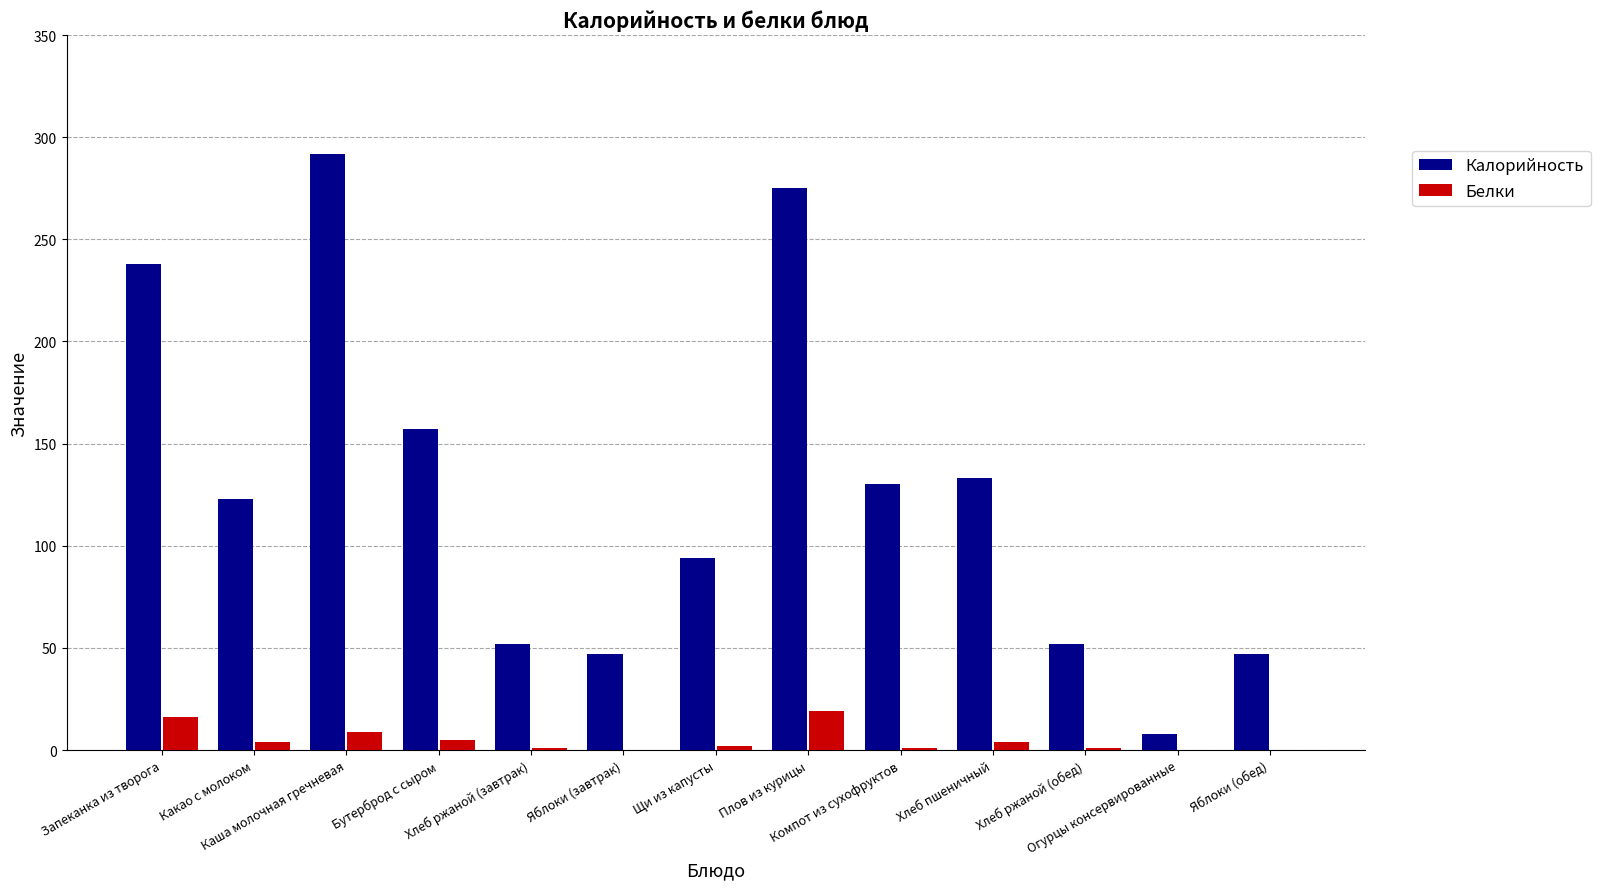

Which series has the largest total across all categories?

Калорийность